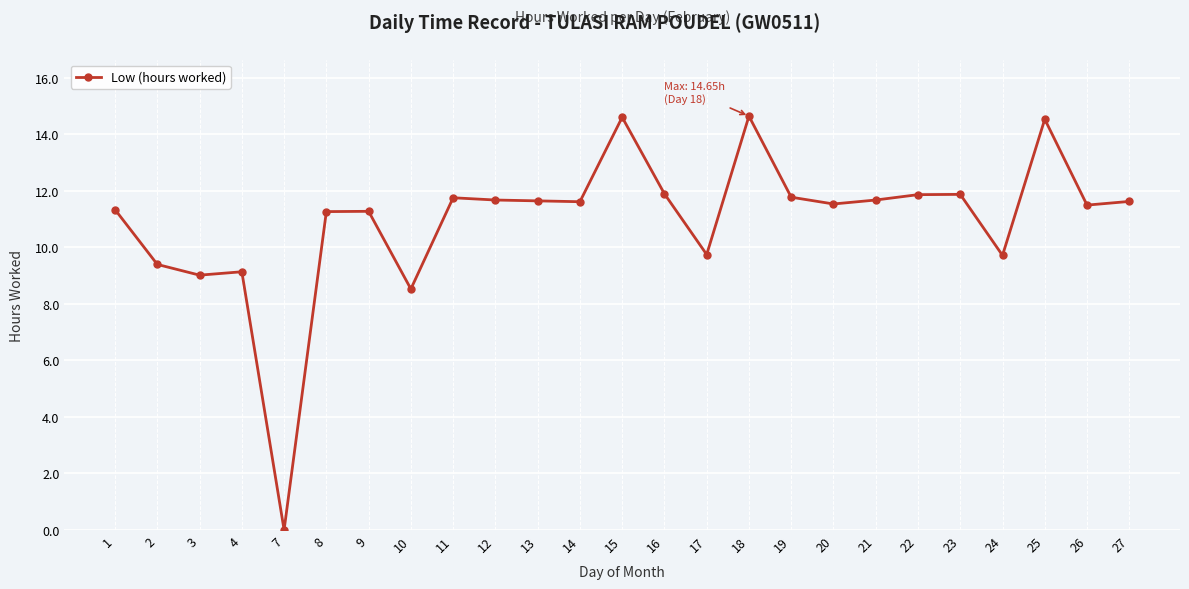

What is the sum of all values?

273.7